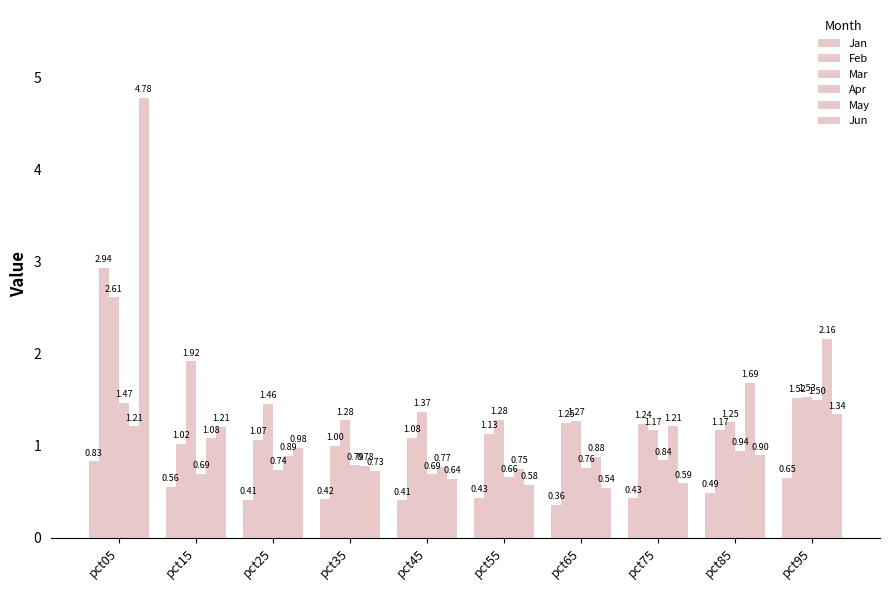

How many distinct data groups are displayed?

6